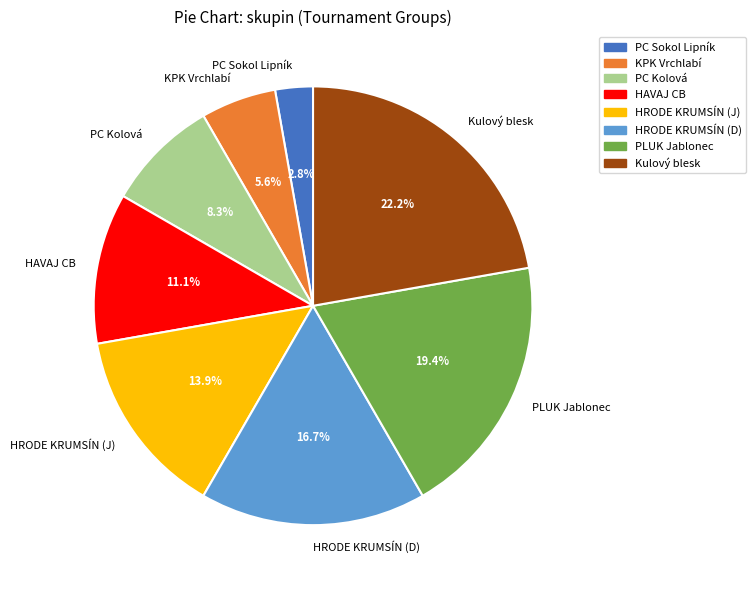

Rank the categories by value from highest to lowest.

Kulový blesk, PLUK Jablonec, HRODE KRUMSÍN (D), HRODE KRUMSÍN (J), HAVAJ CB, PC Kolová, KPK Vrchlabí, PC Sokol Lipník